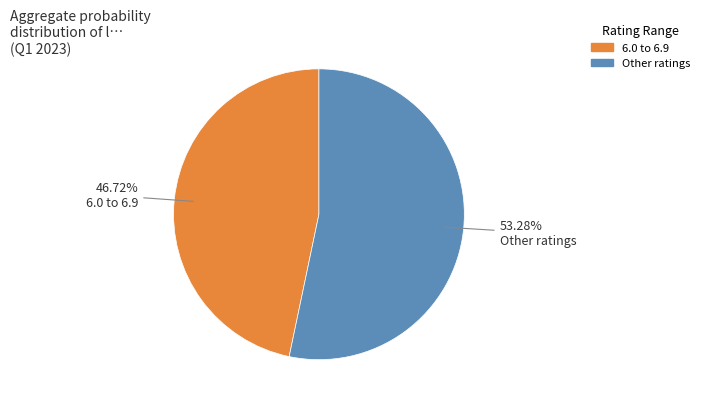

Count the number of slices in the pie.

2